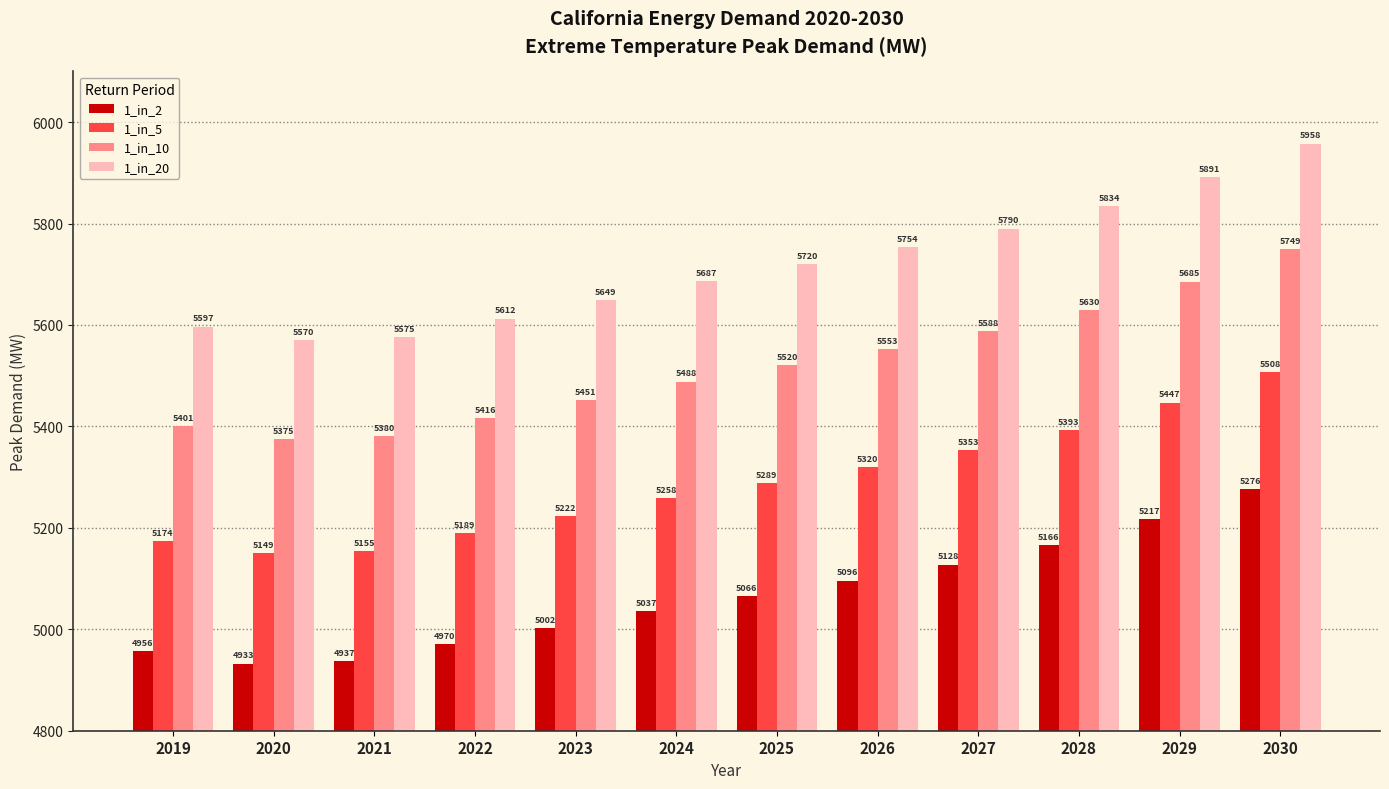

What is the minimum value shown in the chart?

4932.5